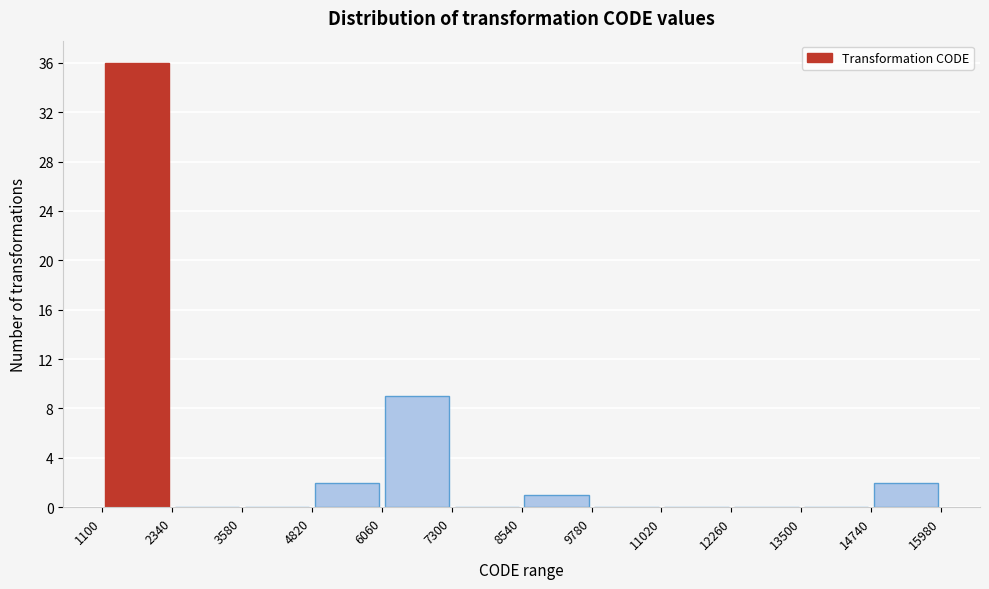

Reading left to right, transcribe this chart: for each bar, give the range it covers on the x-axis and its height. The values are not printed on the chart, so give them approximately, as read against the axis.

1100 to 2340: 36
2340 to 3580: 0
3580 to 4820: 0
4820 to 6060: 2
6060 to 7300: 9
7300 to 8540: 0
8540 to 9780: 1
9780 to 11020: 0
11020 to 12260: 0
12260 to 13500: 0
13500 to 14740: 0
14740 to 15980: 2